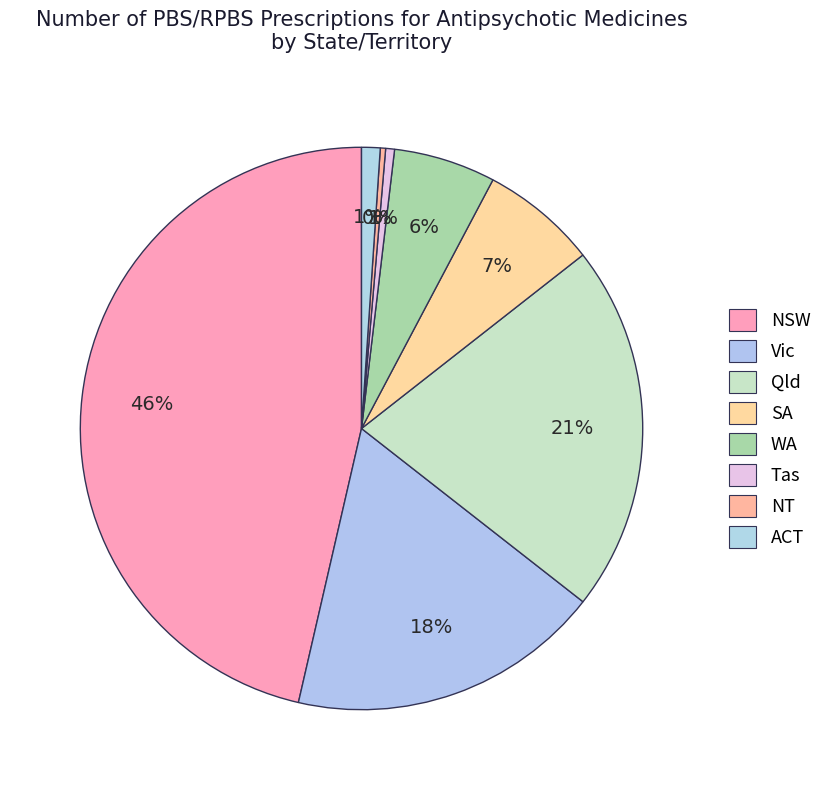

Between Qld and SA, which is larger?

Qld